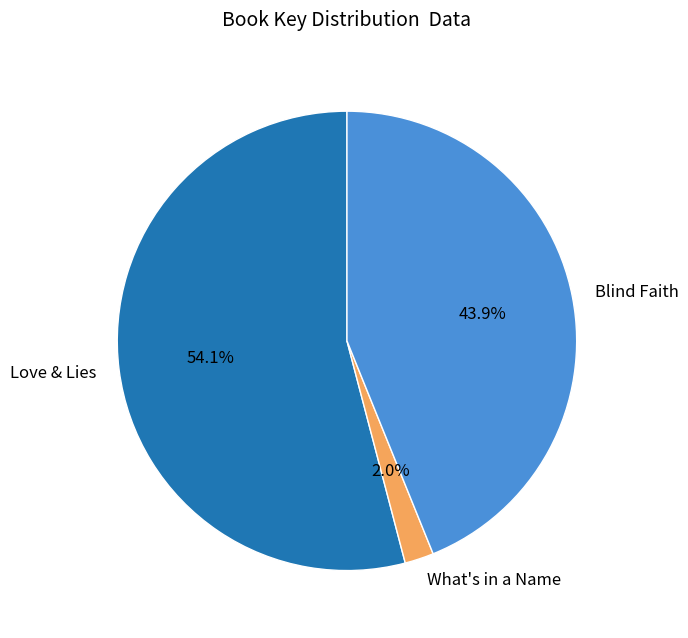

Rank the categories by value from lowest to highest.

What's in a Name, Blind Faith, Love & Lies